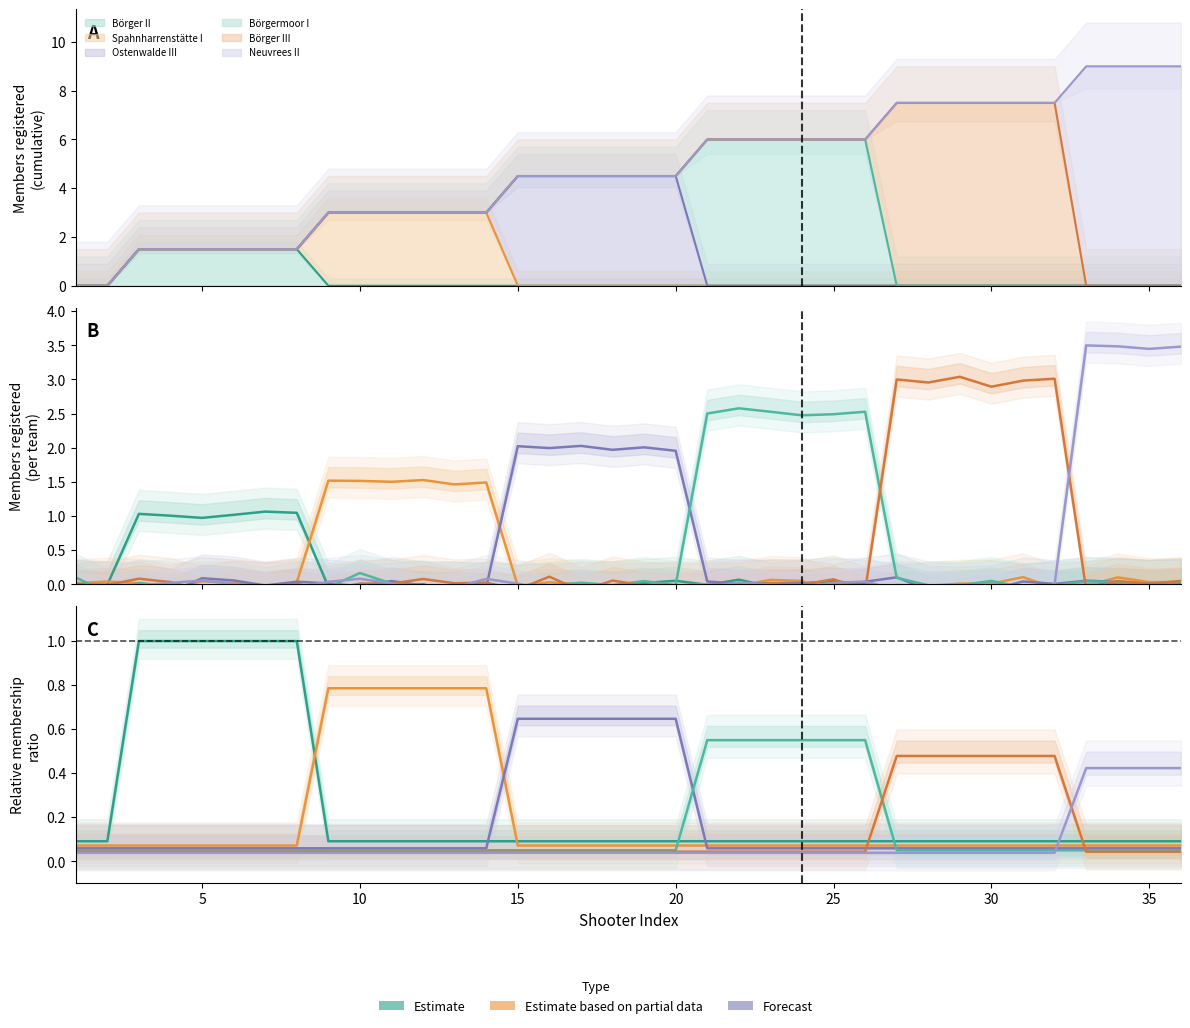

What is the difference between the maximum and minimum values in the Spahnharrenstätte I series?

0.7